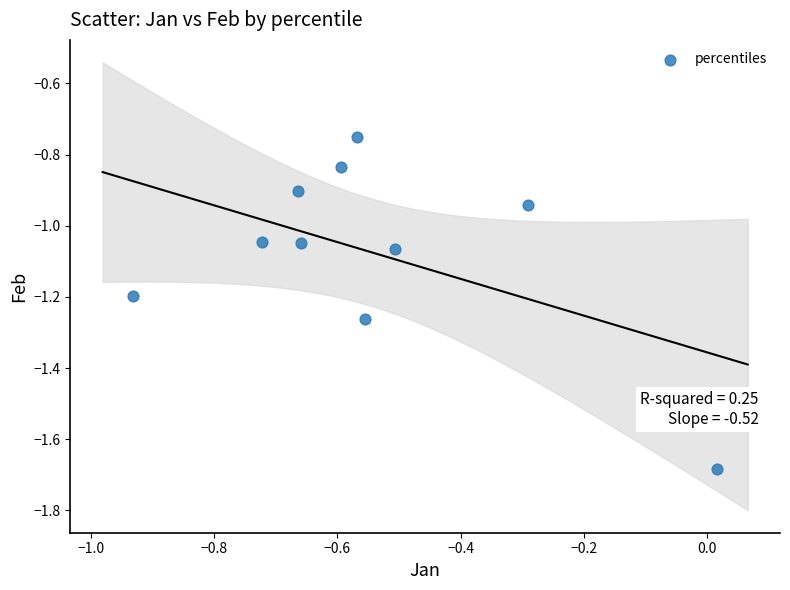

What is the average X value?

-0.5